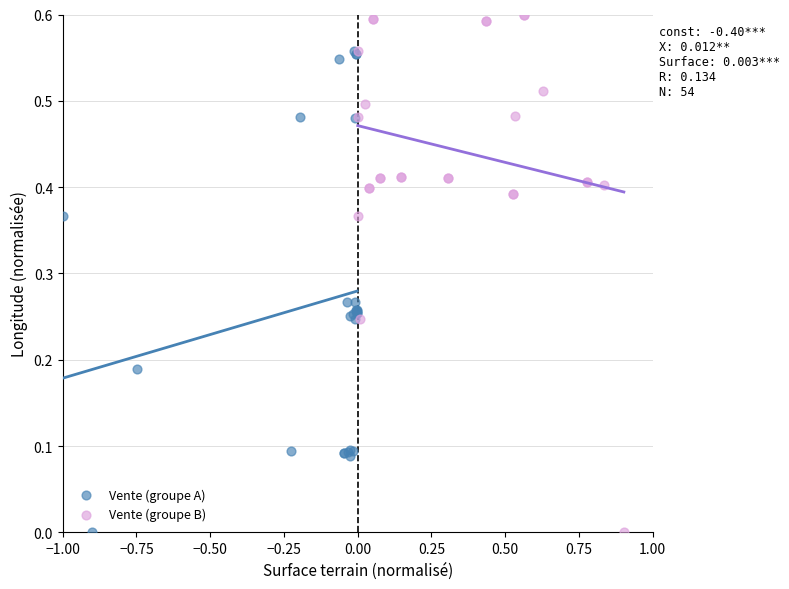

Which series has the largest Y range (max minus min)?

Vente (groupe B)